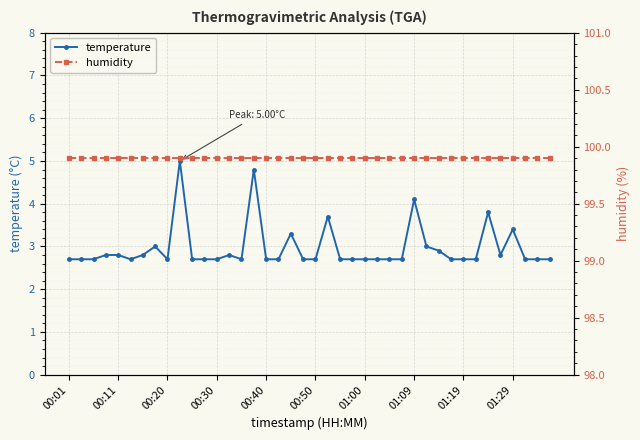

What position from the right is 13?

27